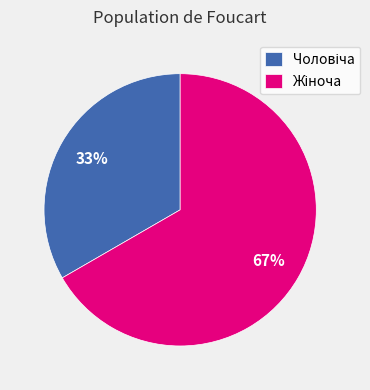

To the nearest percent, what is the average slice percentage?

50%